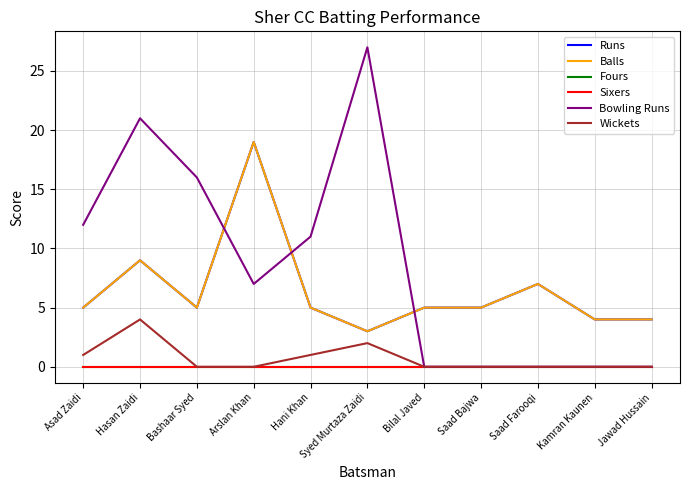

At which category is the sum across all series the highest?

Arslan Khan